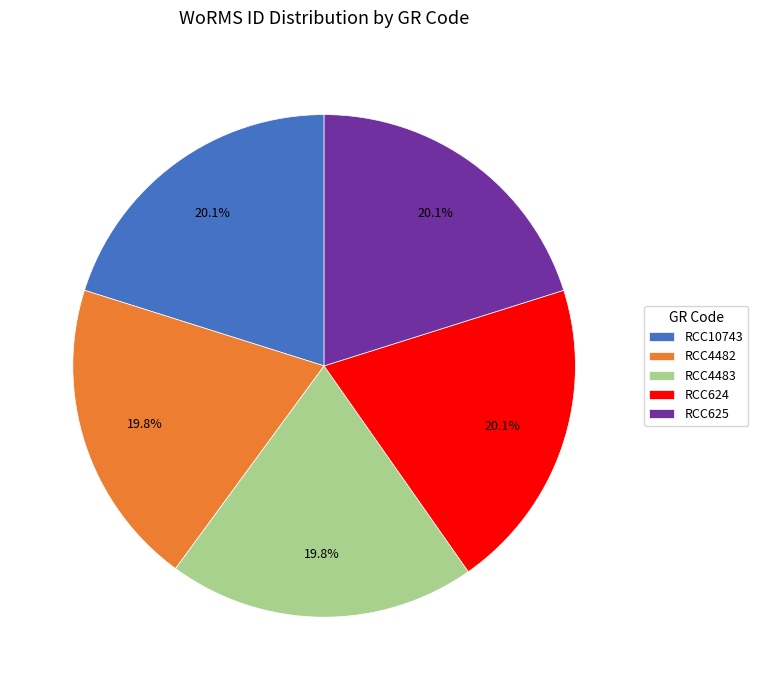

The RCC624 slice represents 20% of the pie. True or false?

True